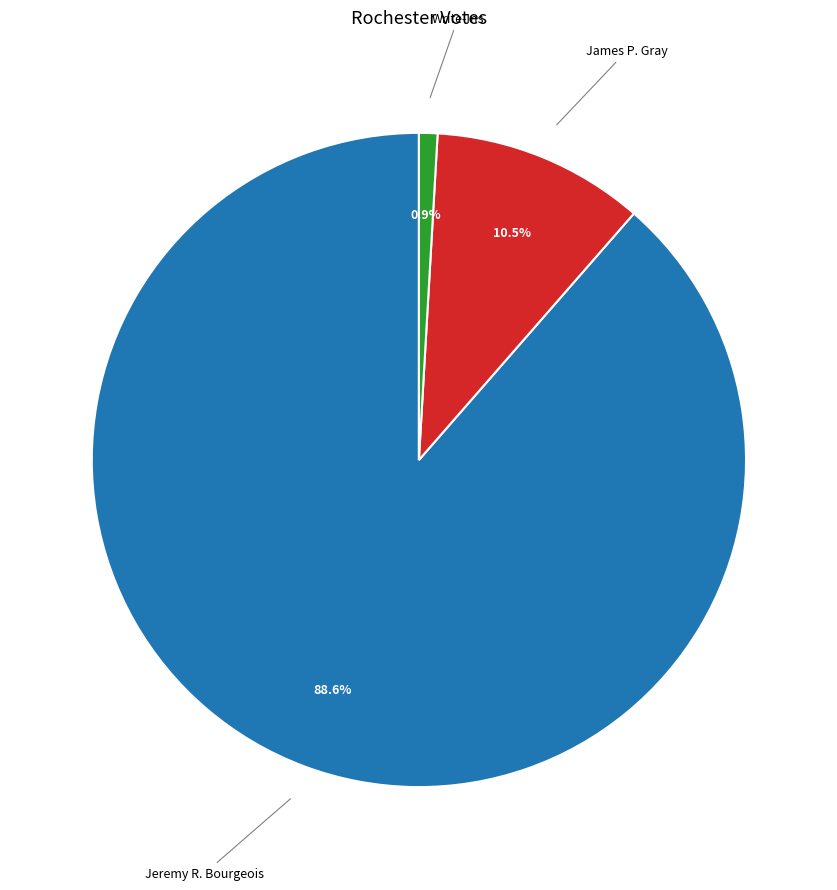

How many segments does this pie chart have?

3